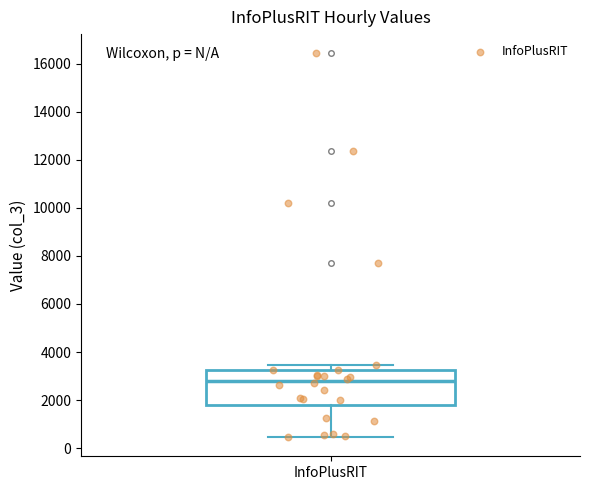

Read this box plot against the y-axis: the position of the median line, the range covered by the box, and the ends of both whiskers. The values are not printed on the chart, so give them approximately, as read against the axis.

median 2800, box 1800 to 3200, whiskers 400 to 3400